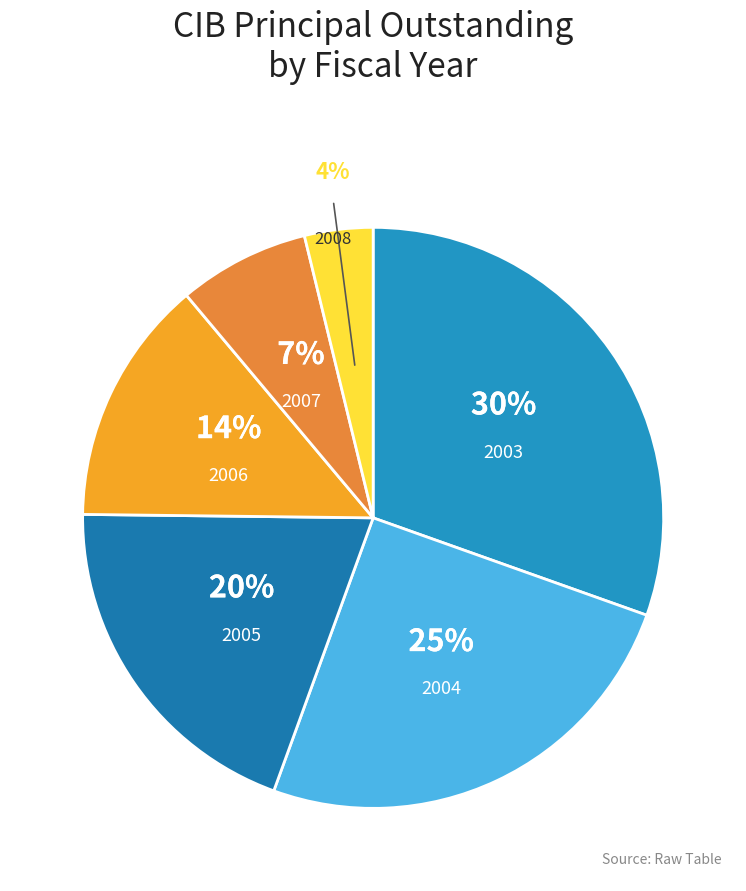

To the nearest percent, what portion does 2006 represent?

14%